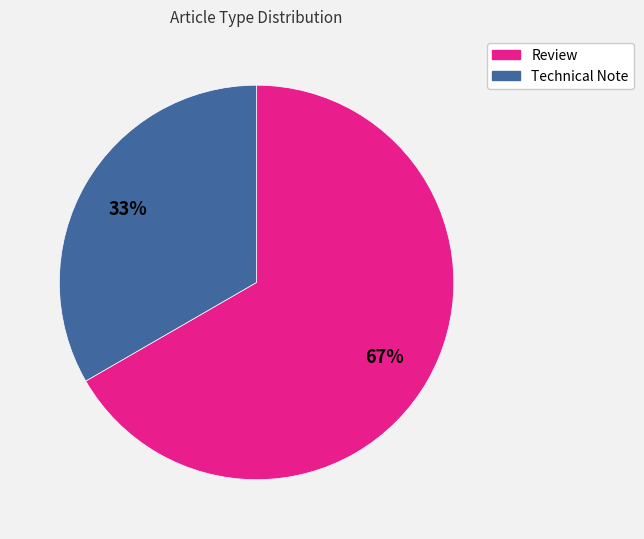

Is the sum of Review and Technical Note greater than half?

Yes